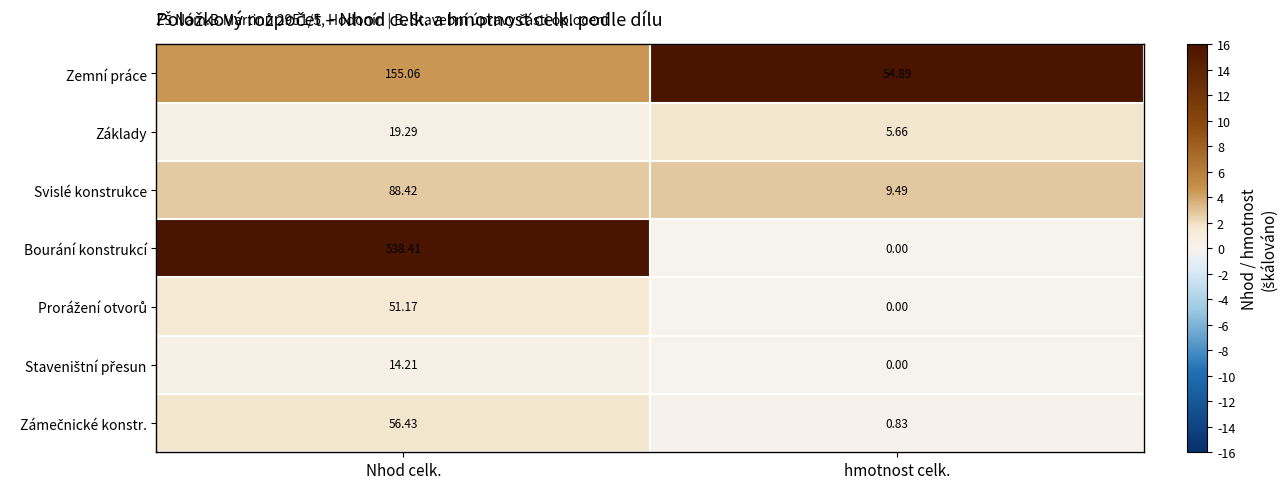

Which series has the largest total across all categories?

Bourání konstrukcí